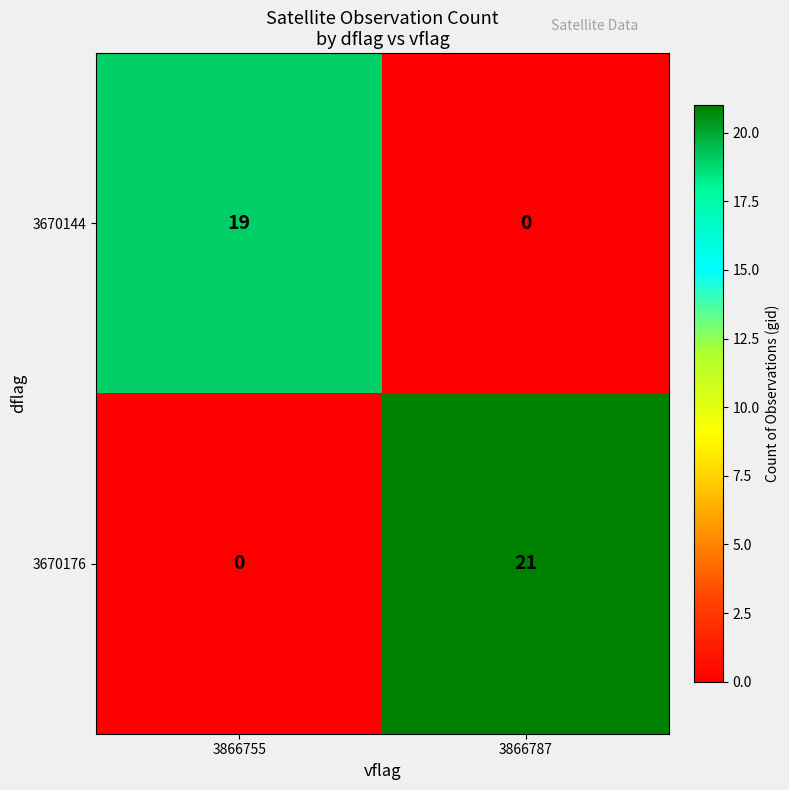

What is the sum of the 3670176 values at 3866787 and 3866755?

21